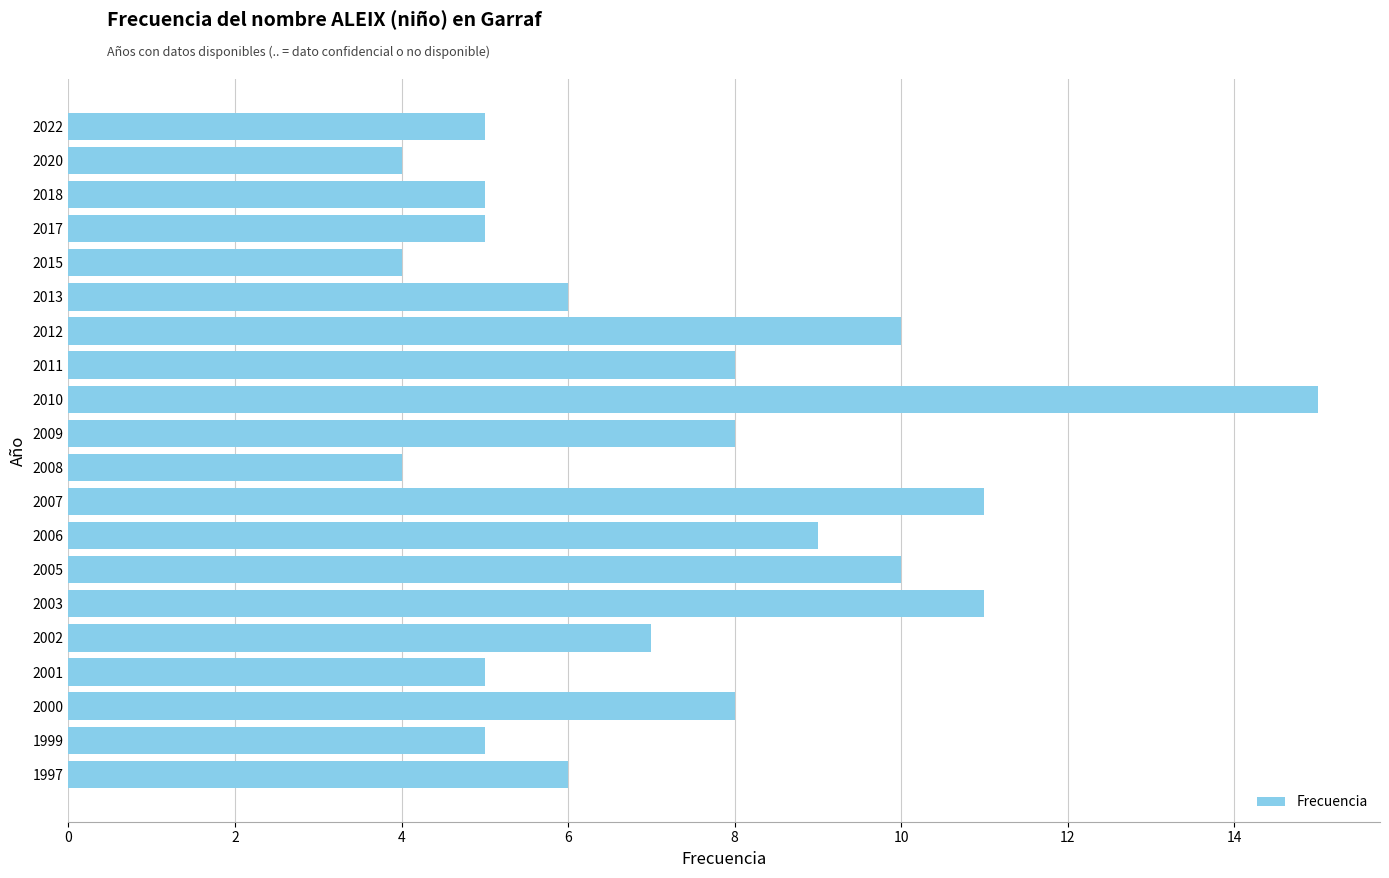

What is the difference between the second highest and minimum values?

7